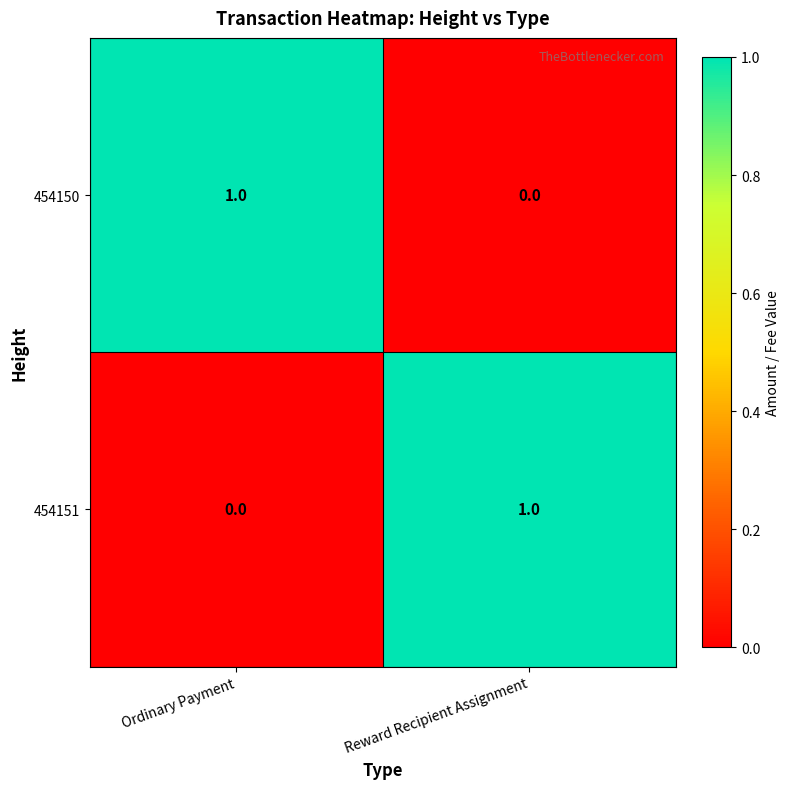

Reading left to right, list all the values displayed in this chart.

454150: Ordinary Payment=1	Reward Recipient Assignment=0
454151: Ordinary Payment=0	Reward Recipient Assignment=1